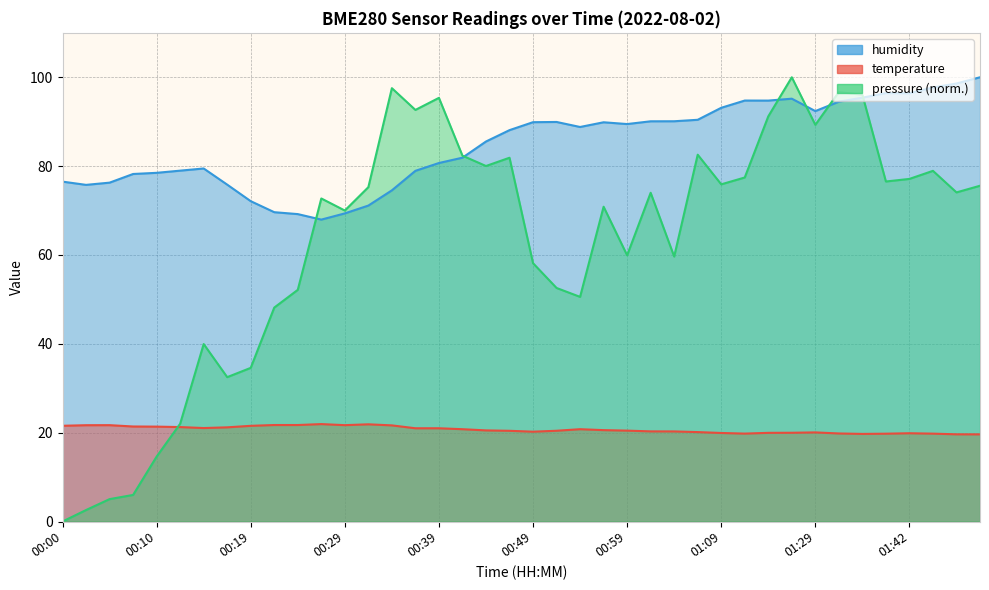

How many values in the temperature series are below 20?

11